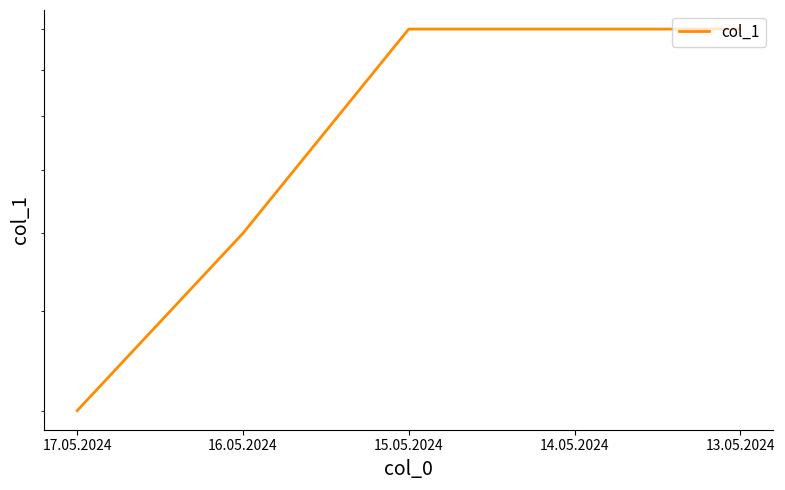

What is the difference between the maximum and minimum values?

6